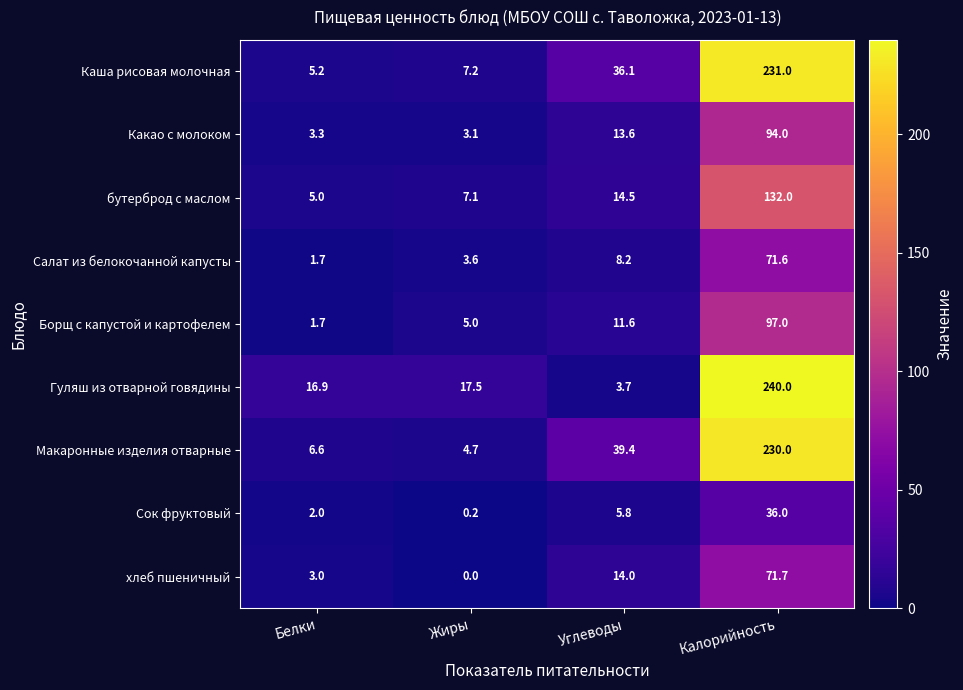

What is the average value of the Какао с молоком series?

28.5